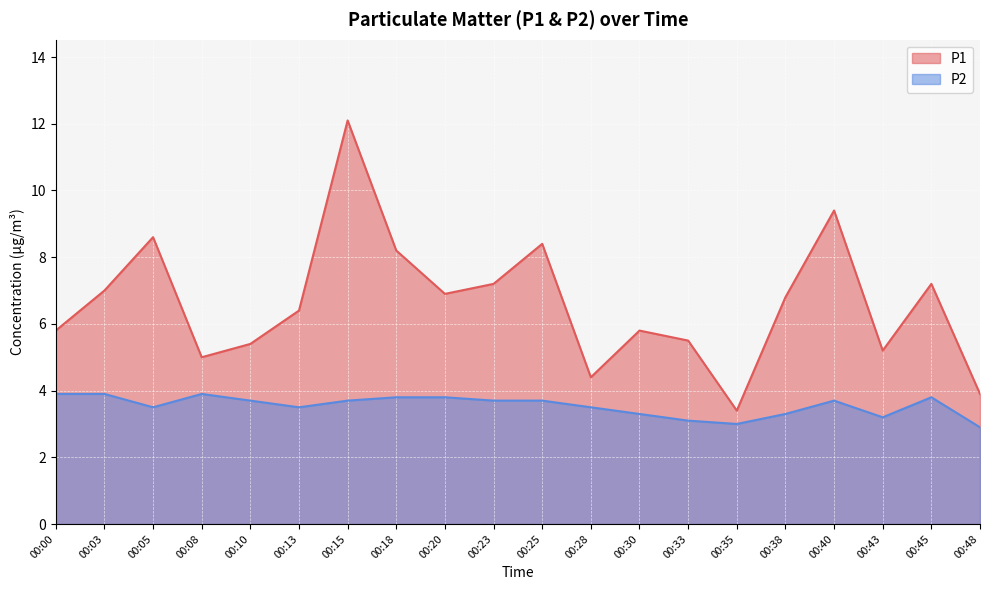

What is the value of the P1 point at the 20th from the left?

3.9